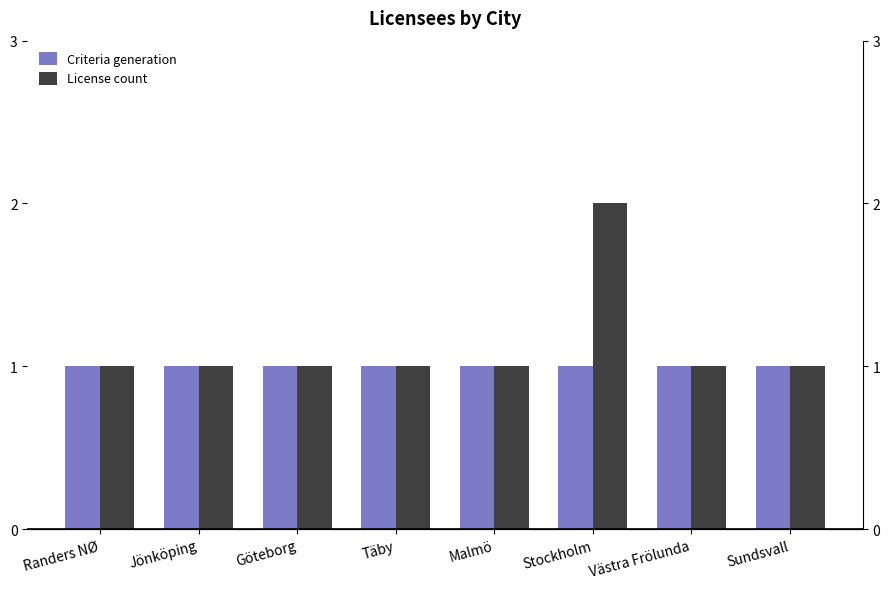

What is the value of the Criteria generation bar at the 3rd from the left?

1